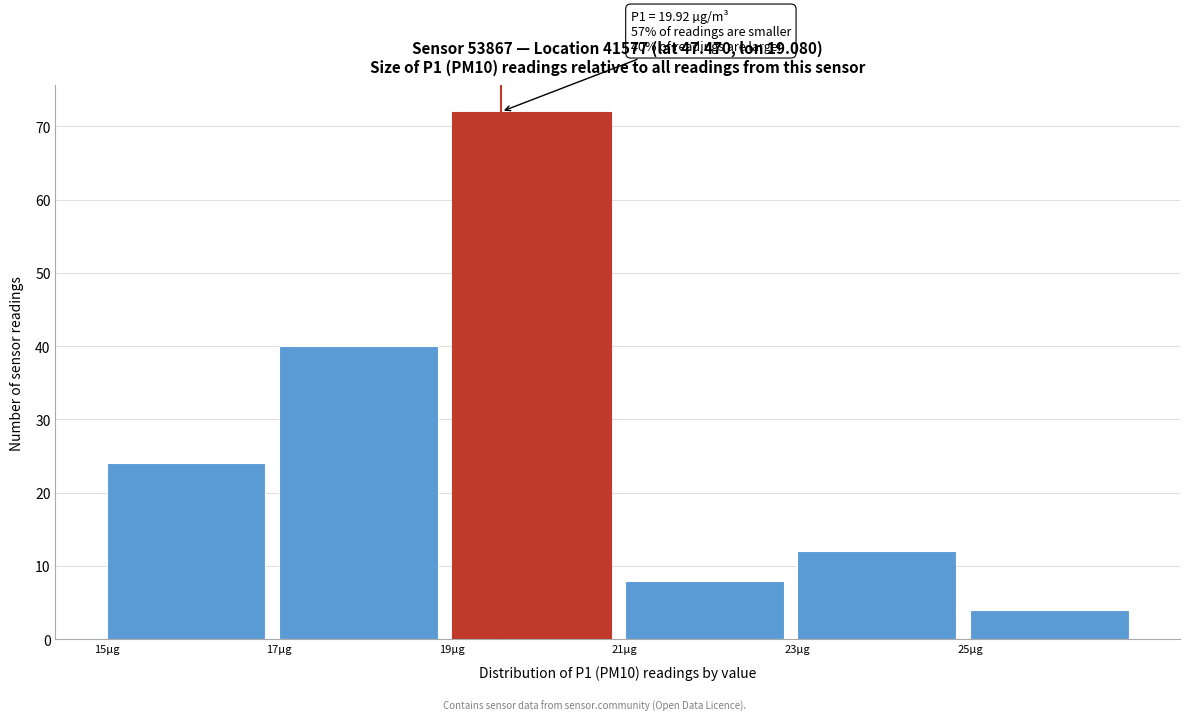

Reading left to right, transcribe all the data shown in this chart.

15µg=24	17µg=40	19µg=72	21µg=8	23µg=12	25µg=4